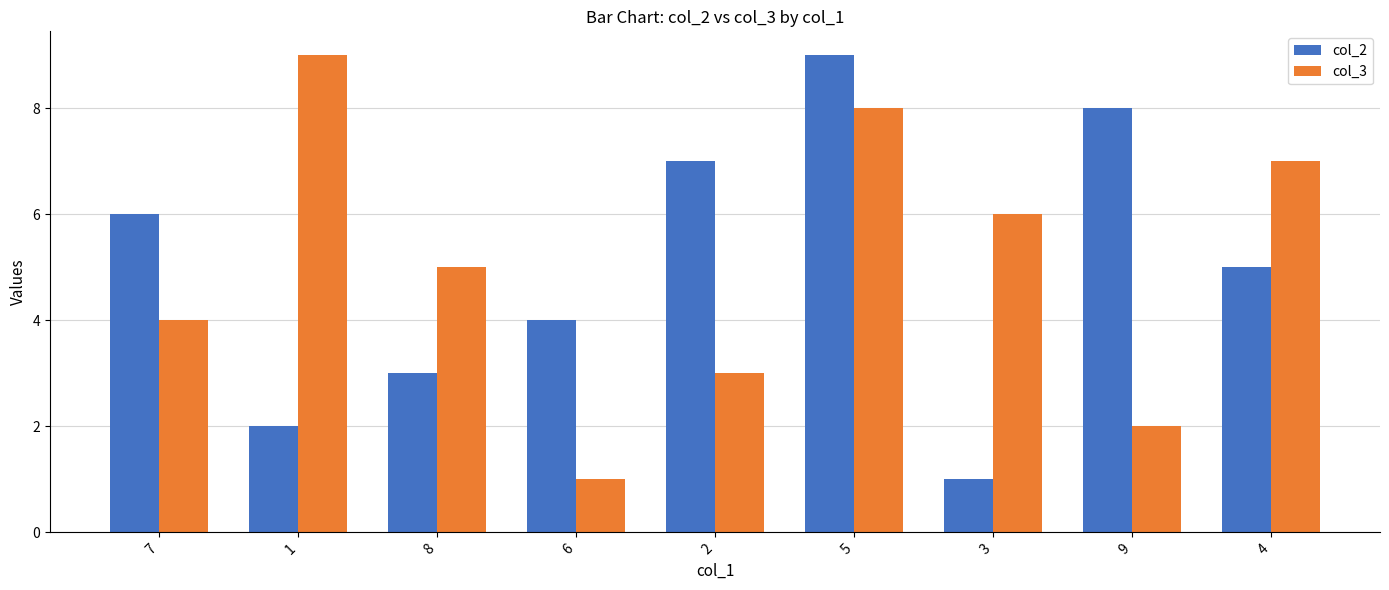

Reading left to right, list all the values displayed in this chart.

col_2: 6	2	3	4	7	9	1	8	5
col_3: 4	9	5	1	3	8	6	2	7